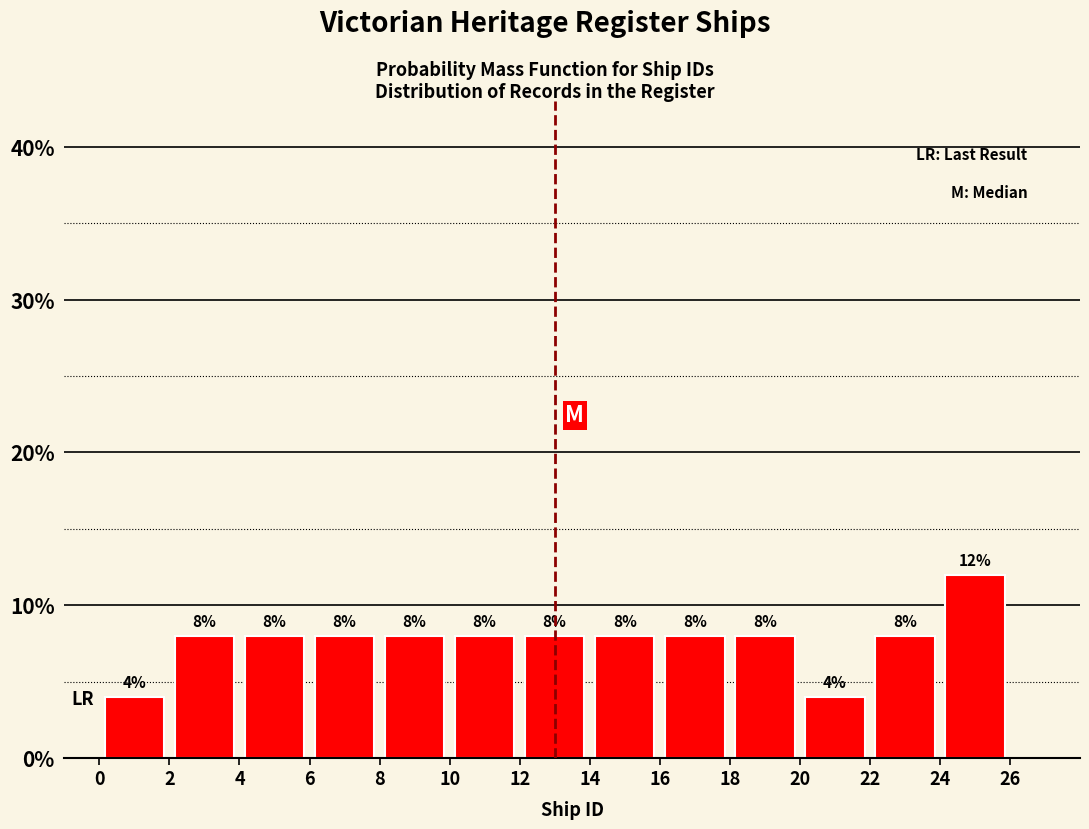

Reading left to right, list every bar in this chart as the range it spans on the x-axis followed by its height.

0 to 2: 4
2 to 4: 8
4 to 6: 8
6 to 8: 8
8 to 10: 8
10 to 12: 8
12 to 14: 8
14 to 16: 8
16 to 18: 8
18 to 20: 8
20 to 22: 4
22 to 24: 8
24 to 26: 12